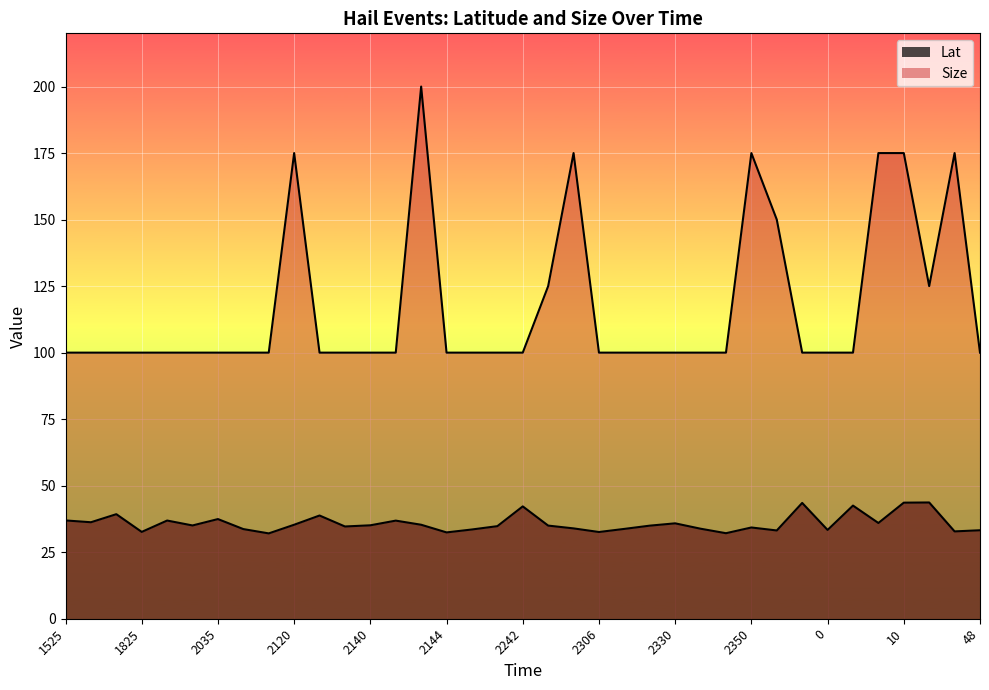

What is the difference between the Lat values at 48 and 2125?

5.5